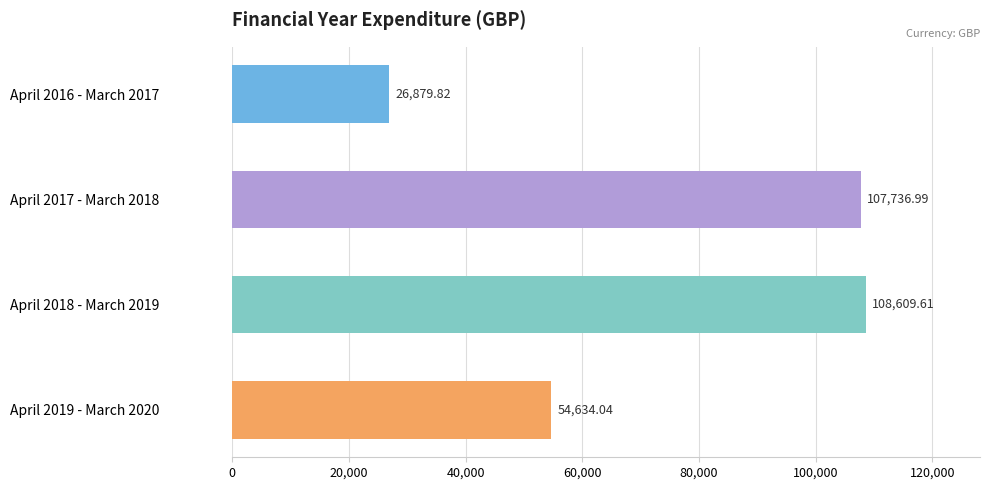

Which label corresponds to the largest value in the chart?

April 2018 - March 2019